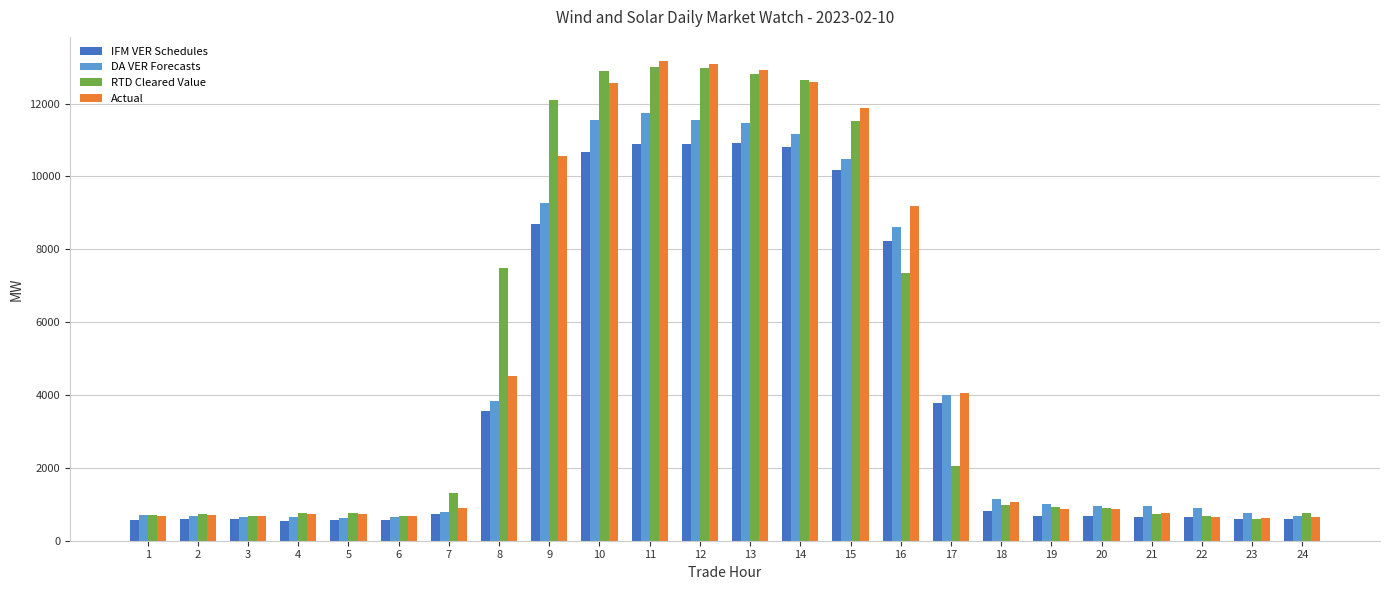

At 15, list the series in order from largest to smallest.

Actual, RTD Cleared Value, DA VER Forecasts, IFM VER Schedules